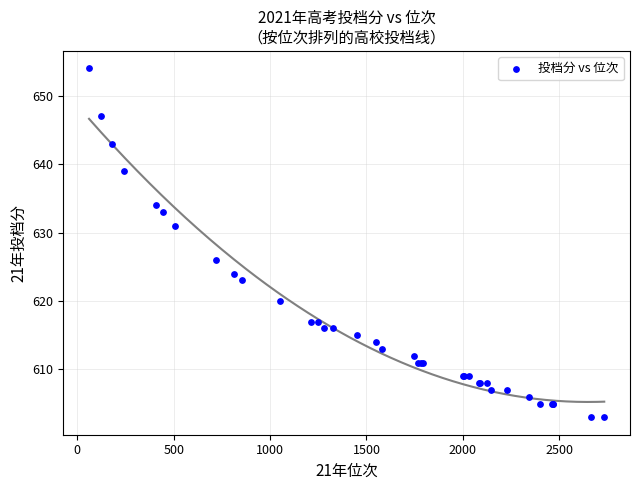

What Y value in the scatter plot is closest to 628?

626